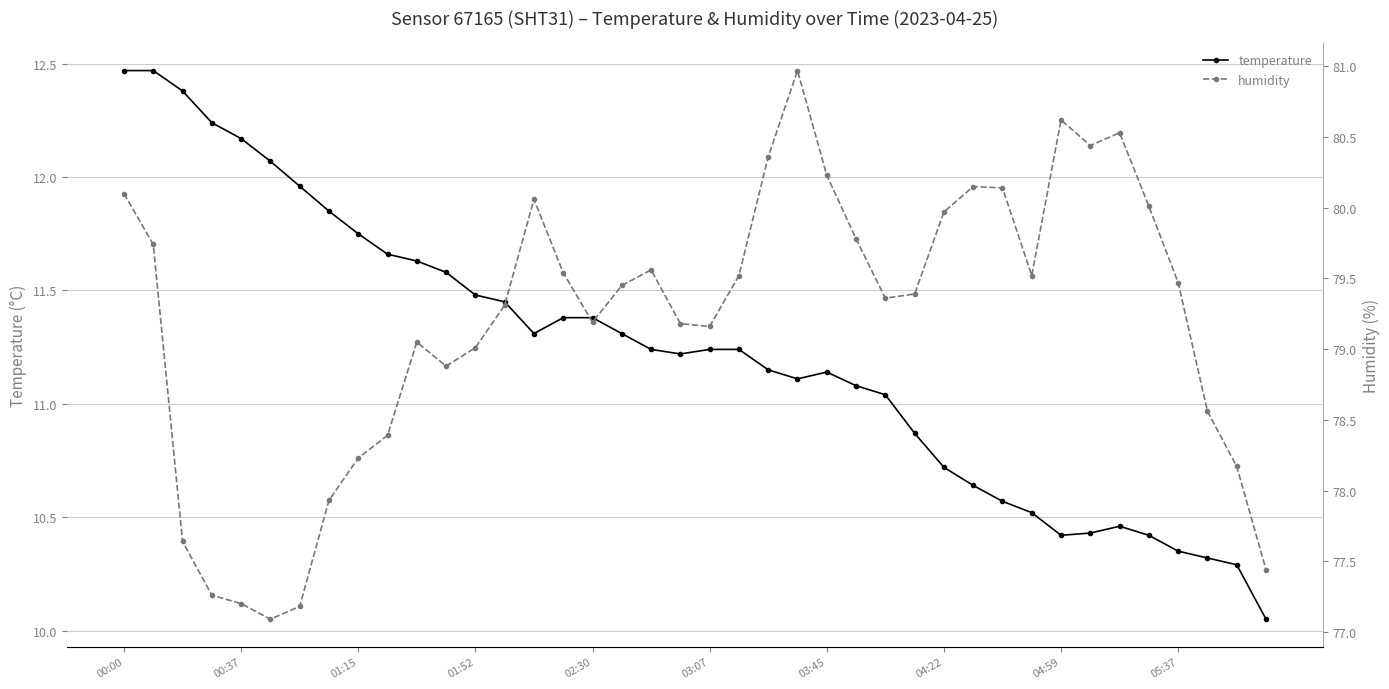

The value of temperature at 19 is 17.5. True or false?

False